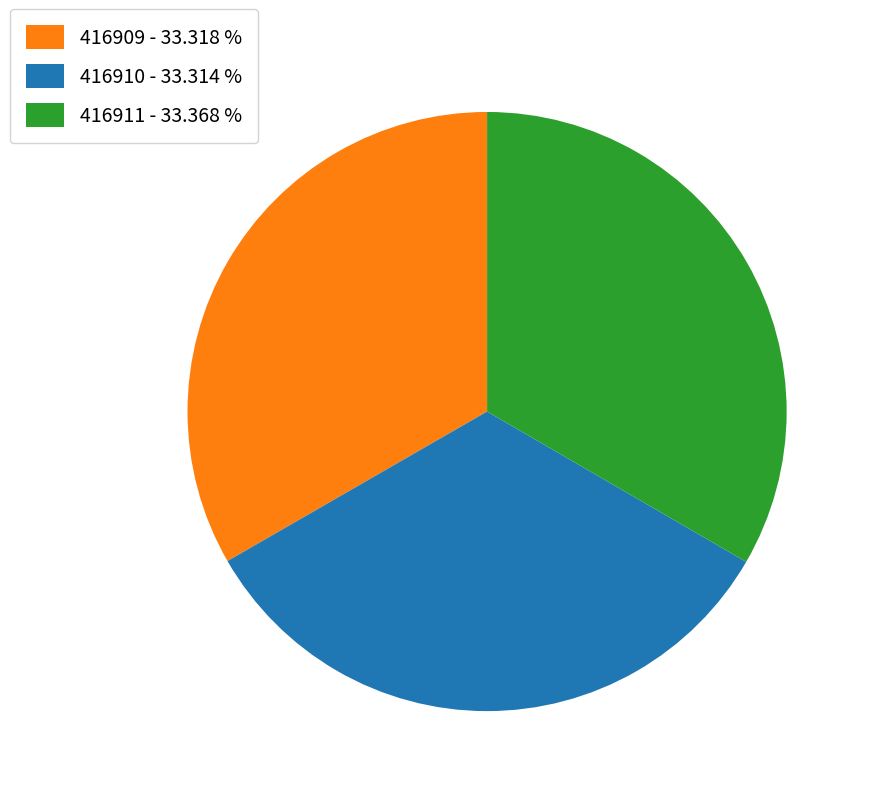

Is 416910 - 33.314 % the majority of the pie?

No